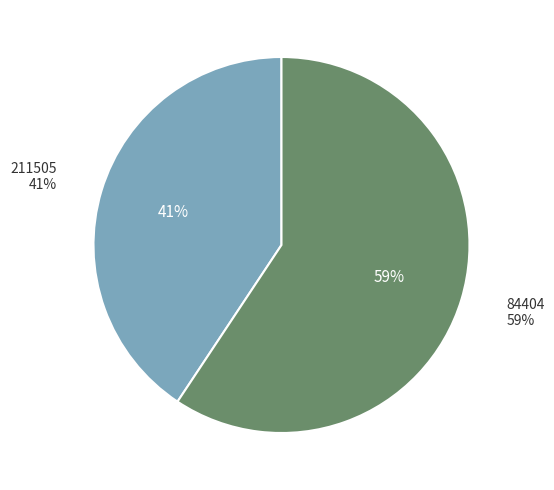

True or false: 84404 accounts for 68% of the total.

False